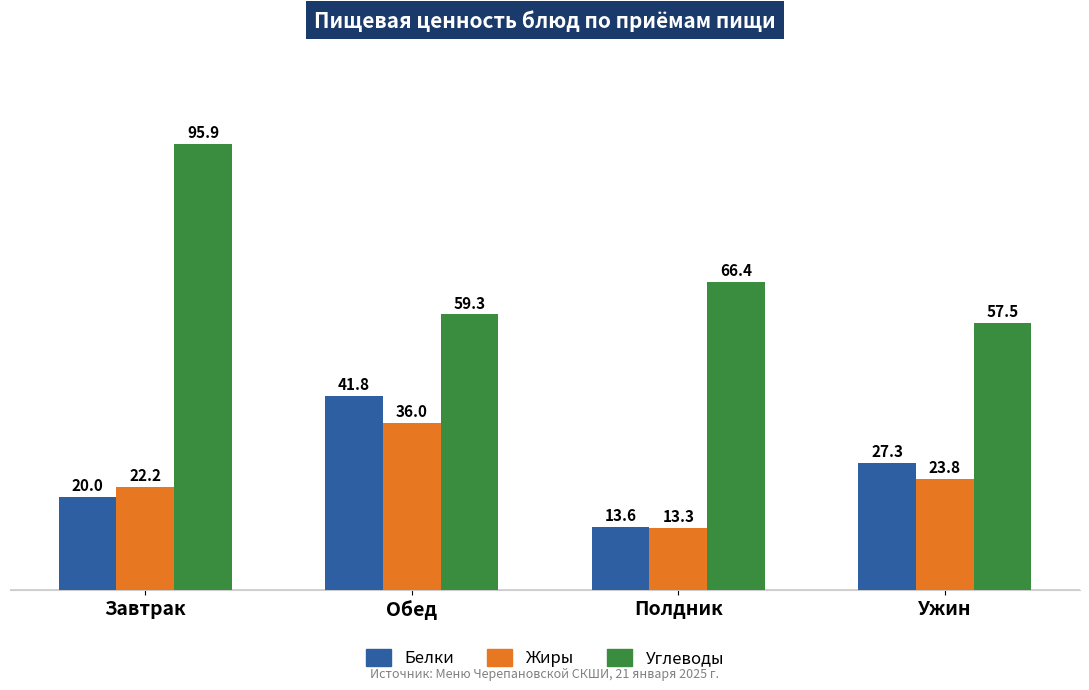

Is it true that Жиры equals 23.8 at Ужин?

True